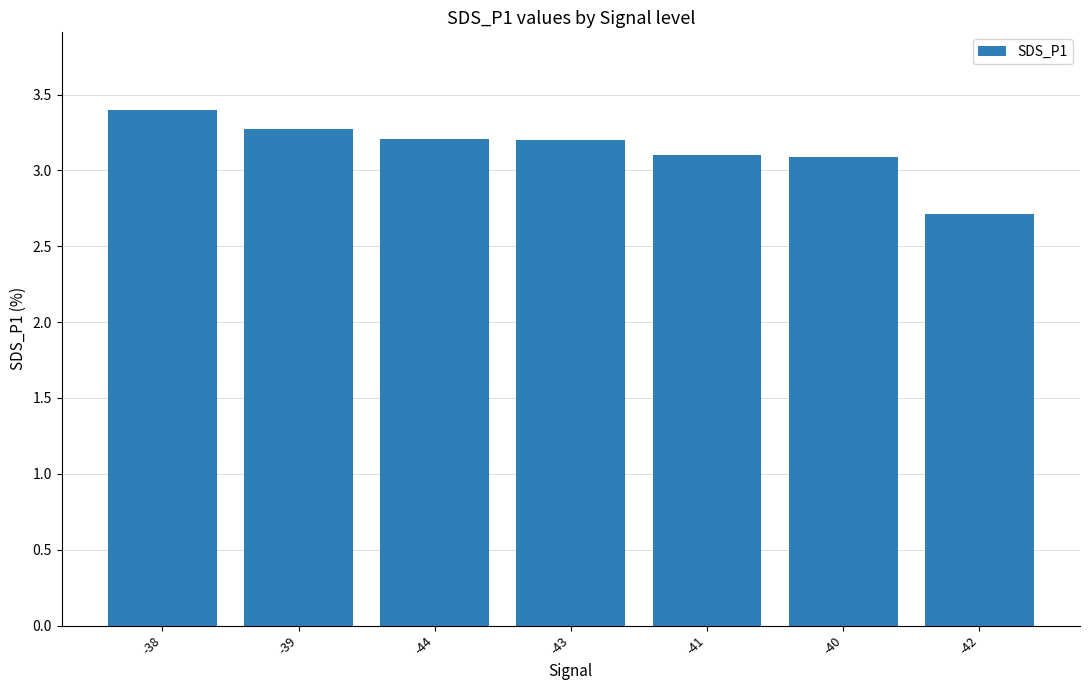

Read the value at -41.

3.1